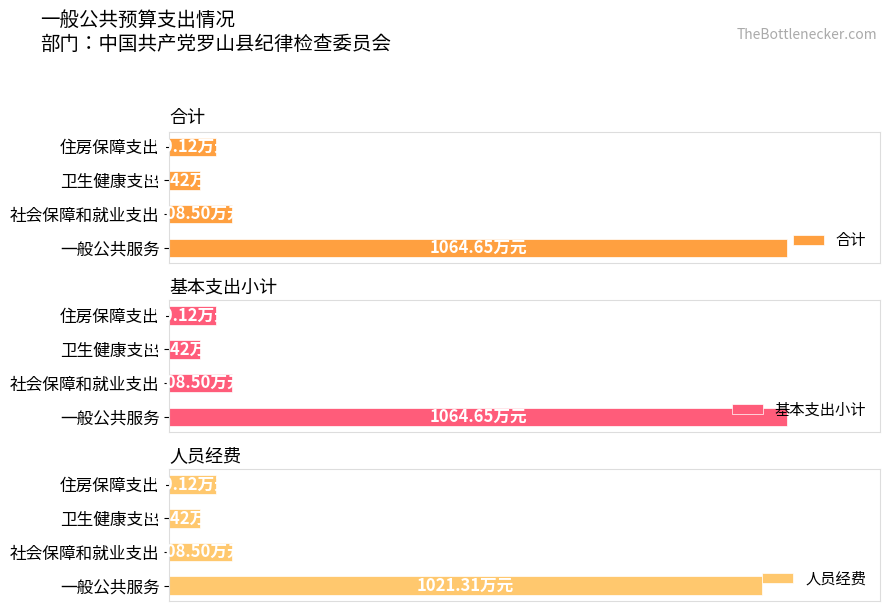

Reading right to left, extract all data points from this chart.

合计: 80.1	53.4	108.5	1064.7
基本支出小计: 80.1	53.4	108.5	1064.7
人员经费: 80.1	53.4	108.5	1021.3